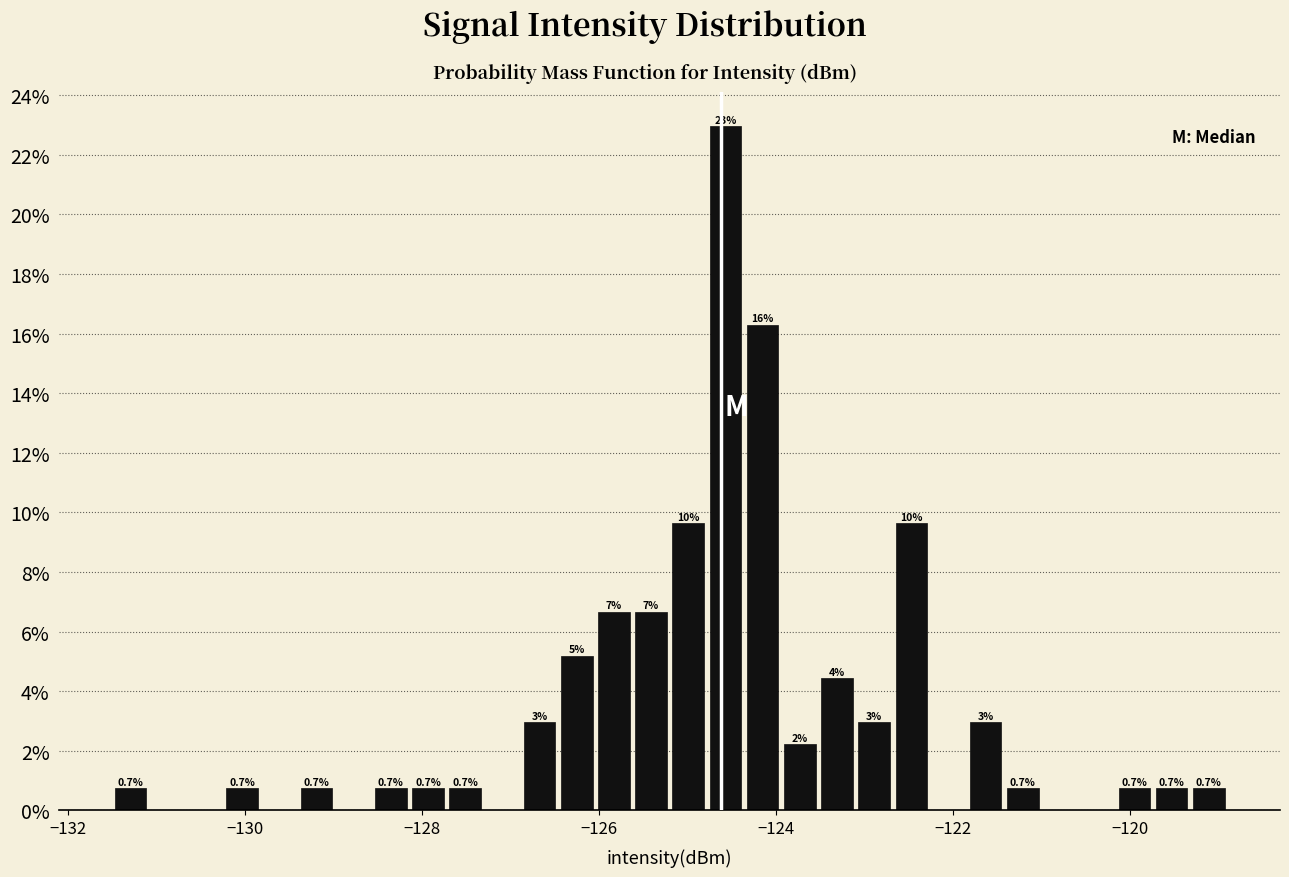

Around what value on the x-axis is the tallest bar? Give the approximate position of its centre, as read against the axis.

-124.6